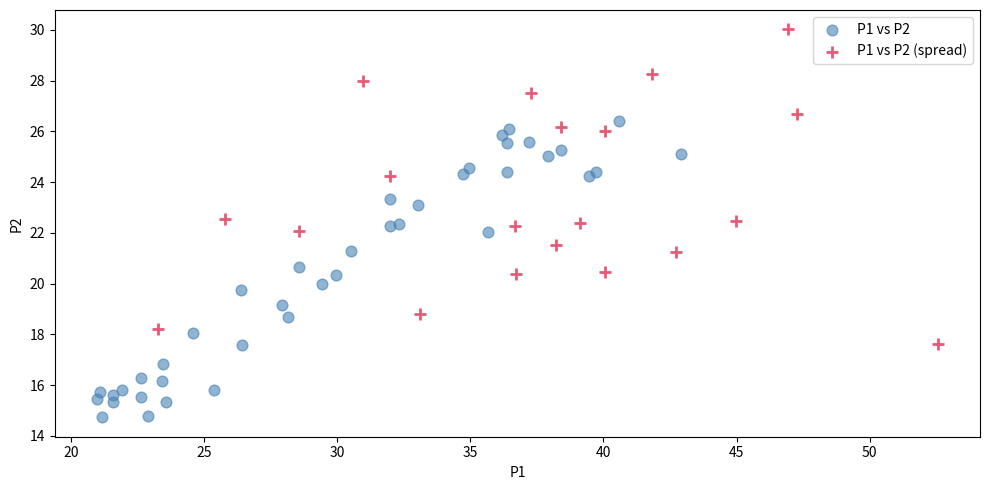

Which series reaches the minimum Y coordinate?

P1 vs P2